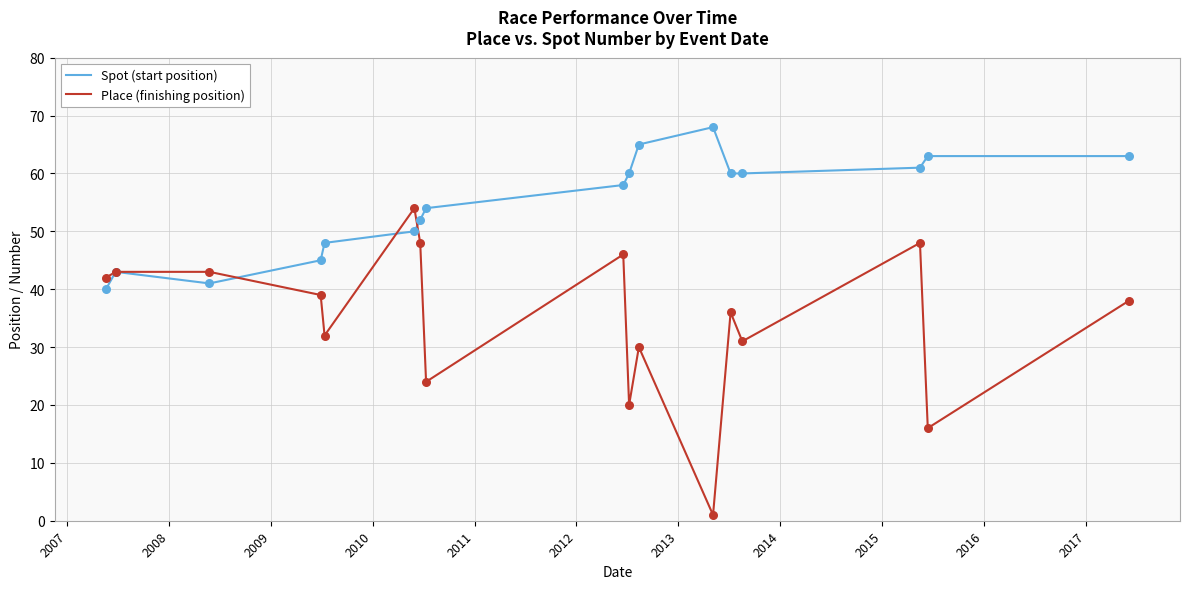

What are all the series names shown in the legend?

Spot (start position), Place (finishing position)